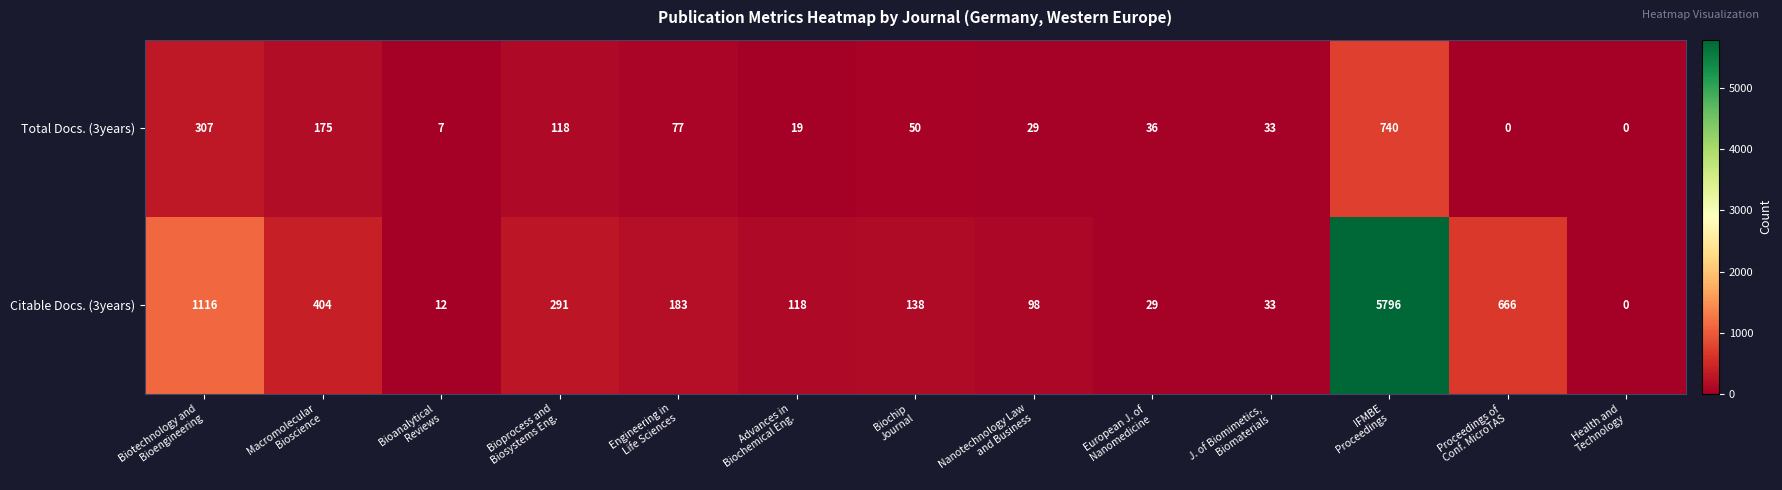

At which category is the sum across all series the highest?

IFMBE
Proceedings